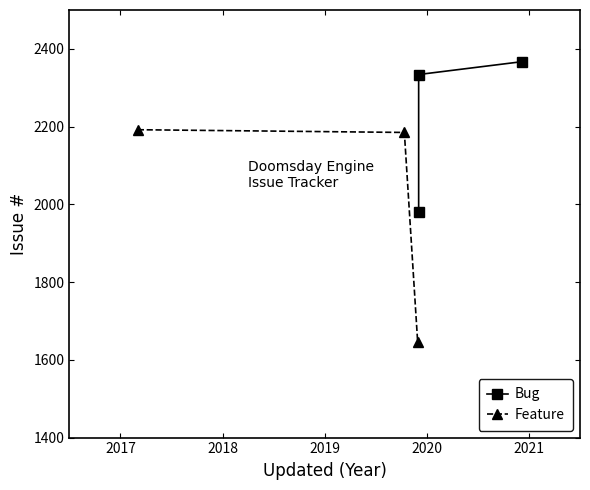

What is the difference between the maximum and minimum values in the Bug series?

387